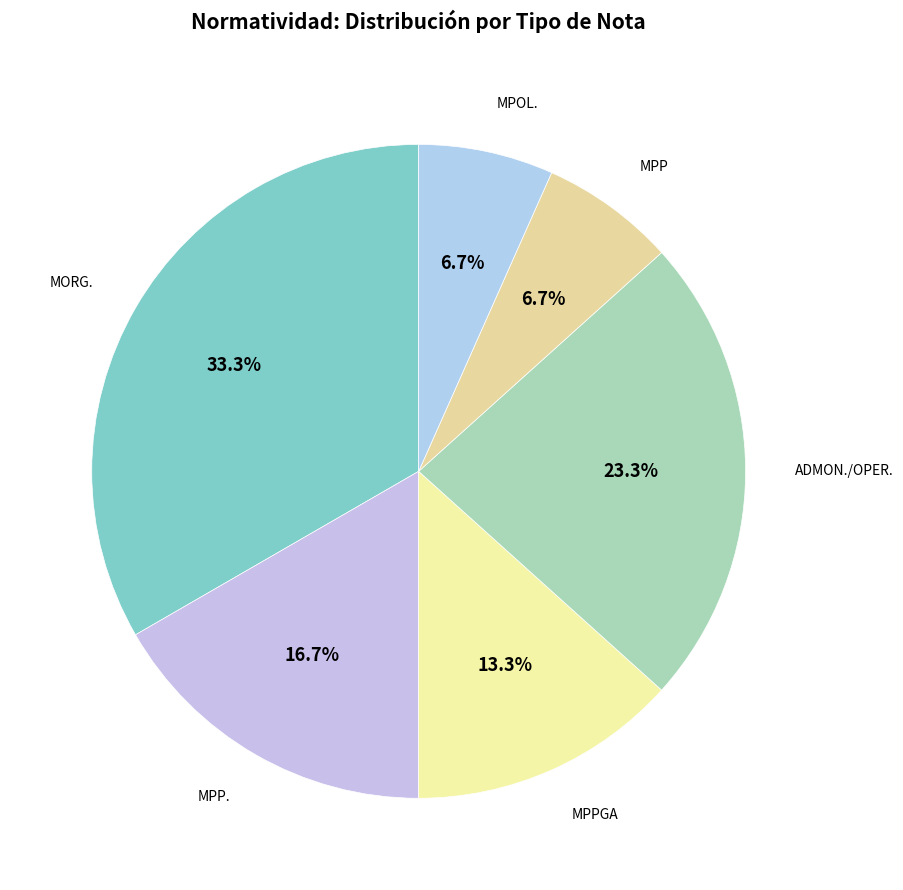

True or false: ADMON./OPER. accounts for 7% of the total.

False